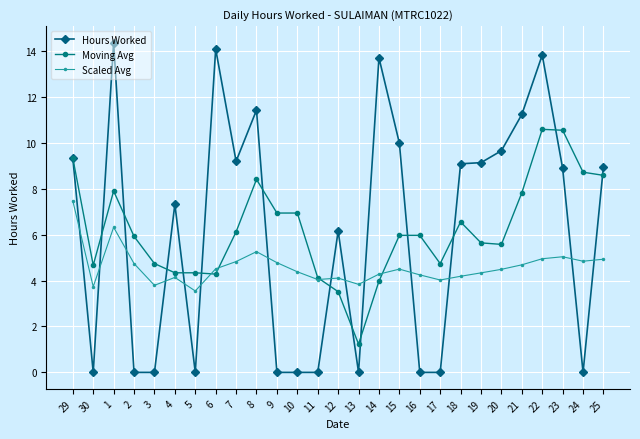

At which category is the sum across all series the highest?

22